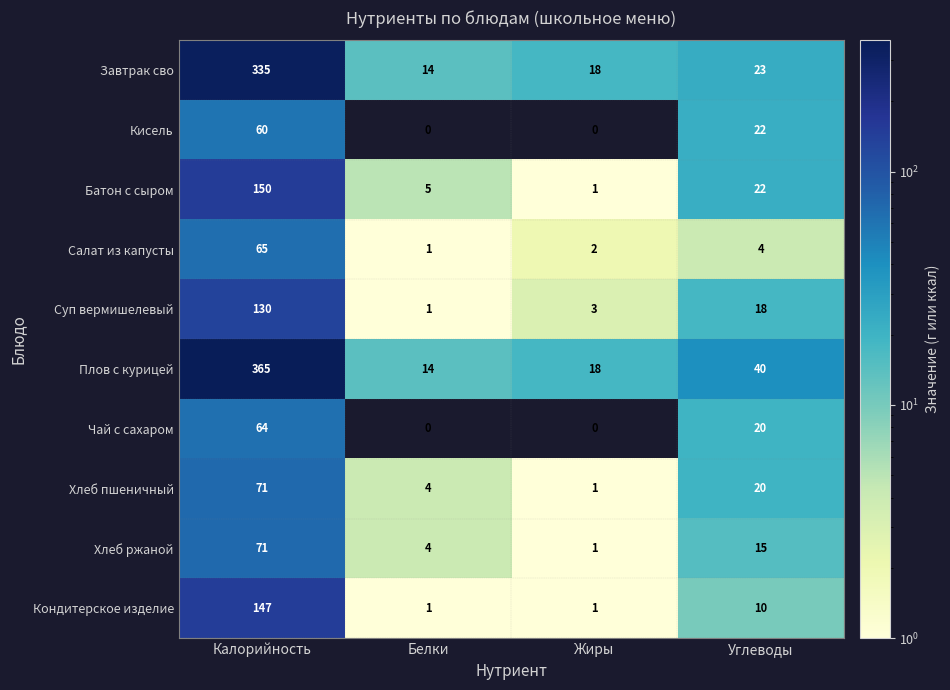

Which series has the largest range (max minus min)?

Плов с курицей